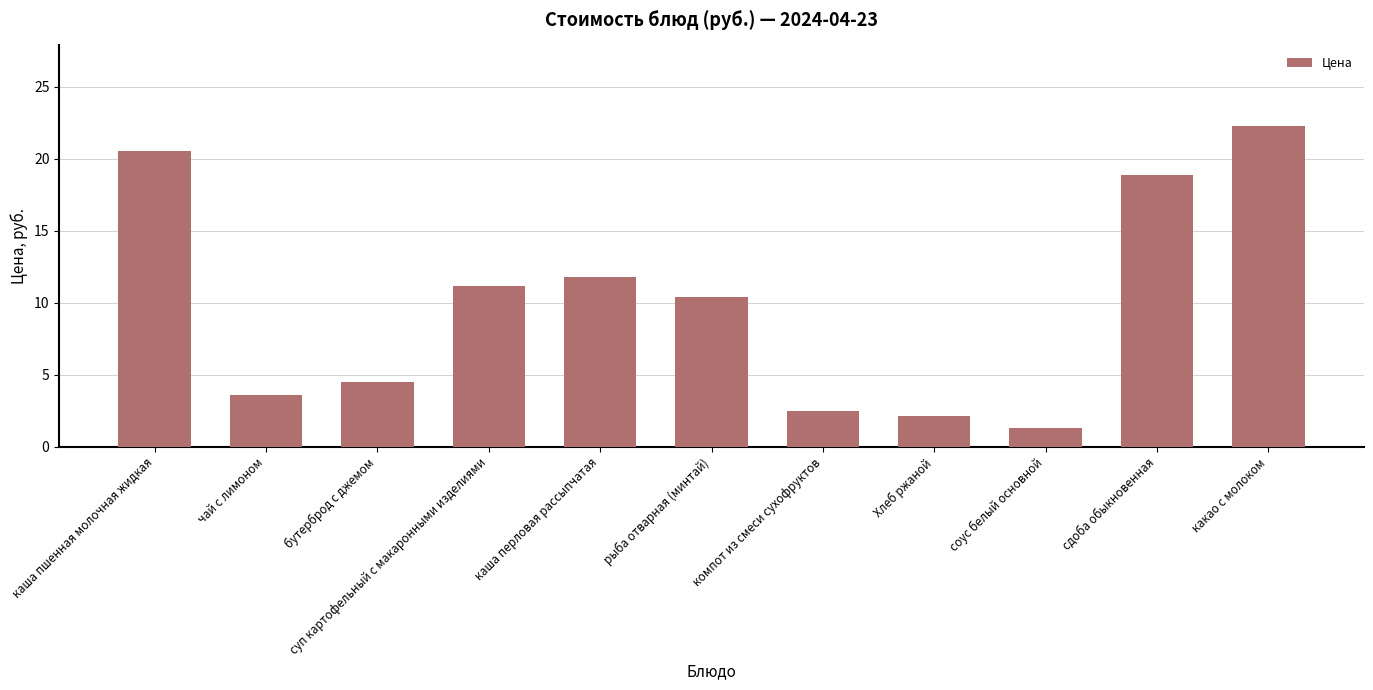

Reading right to left, what are all the values shown in this chart?

22.3	18.9	1.3	2.2	2.5	10.4	11.8	11.2	4.5	3.6	20.5